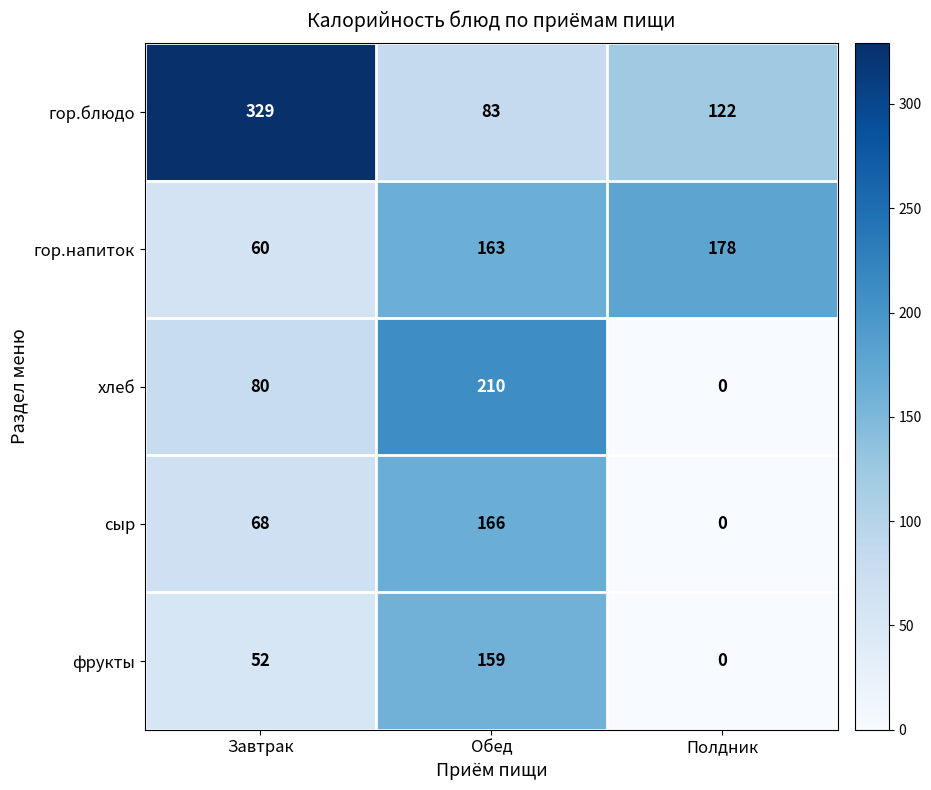

Reading right to left, extract all data points from this chart.

гор.блюдо: Полдник=122	Обед=83	Завтрак=329
гор.напиток: Полдник=178	Обед=163	Завтрак=60
хлеб: Полдник=0	Обед=210	Завтрак=80
сыр: Полдник=0	Обед=166	Завтрак=68
фрукты: Полдник=0	Обед=159	Завтрак=52